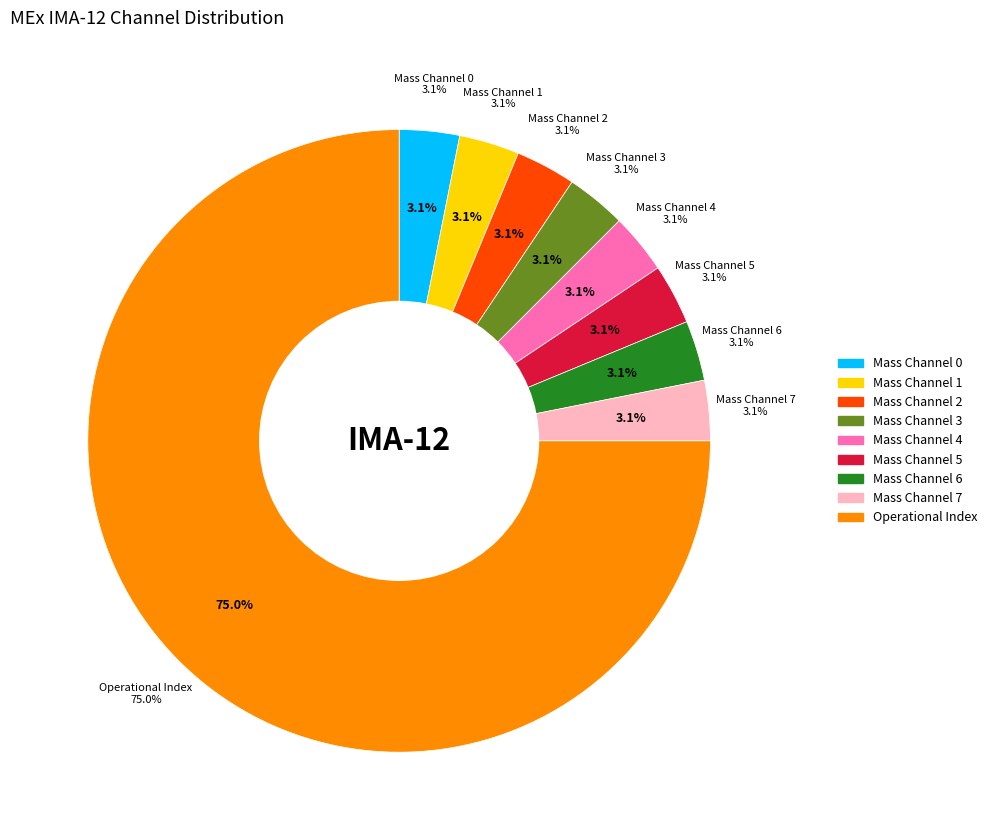

What is the total percentage of Solar Wind Start Index and Mass Channel 7?

3.1%